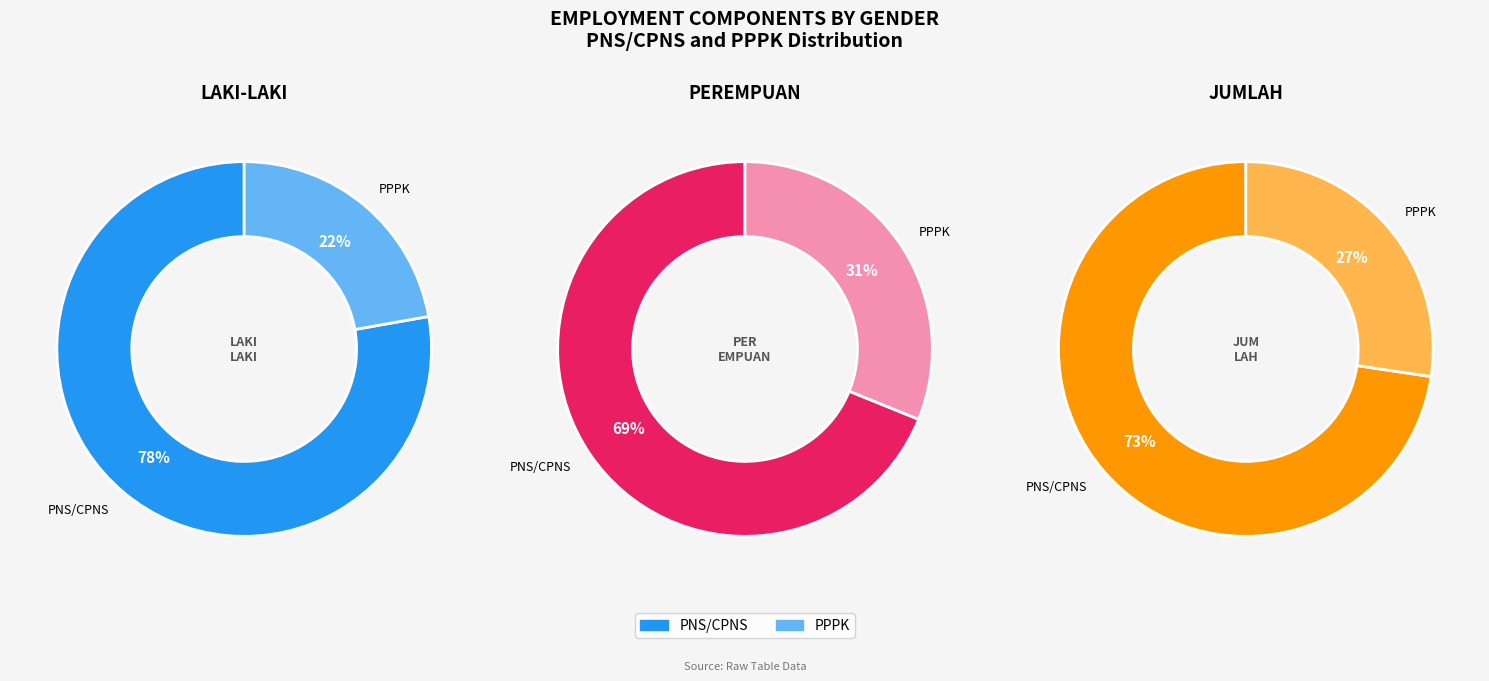

To the nearest percent, what is the average slice percentage?

50%